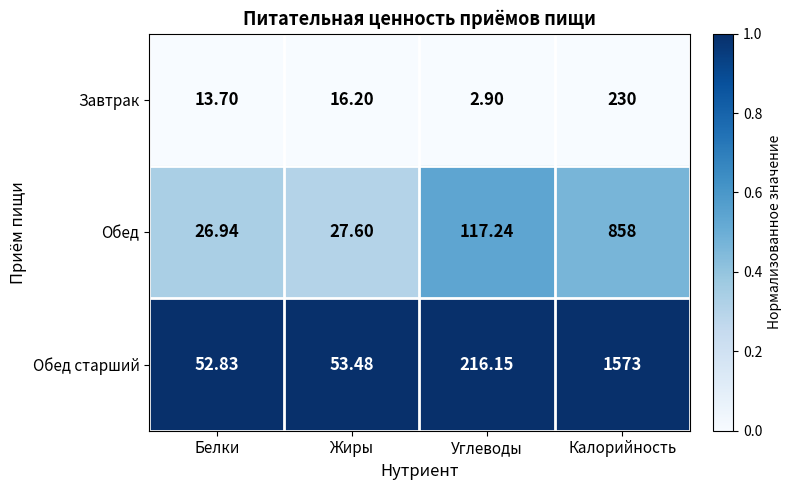

Rank the series by their maximum value, from highest to lowest.

Обед старший, Обед, Завтрак